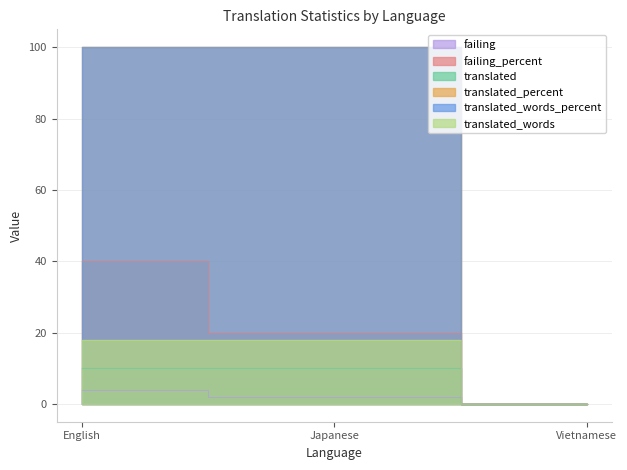

Is the value of translated_percent at Japanese greater than the value of translated at Vietnamese?

Yes